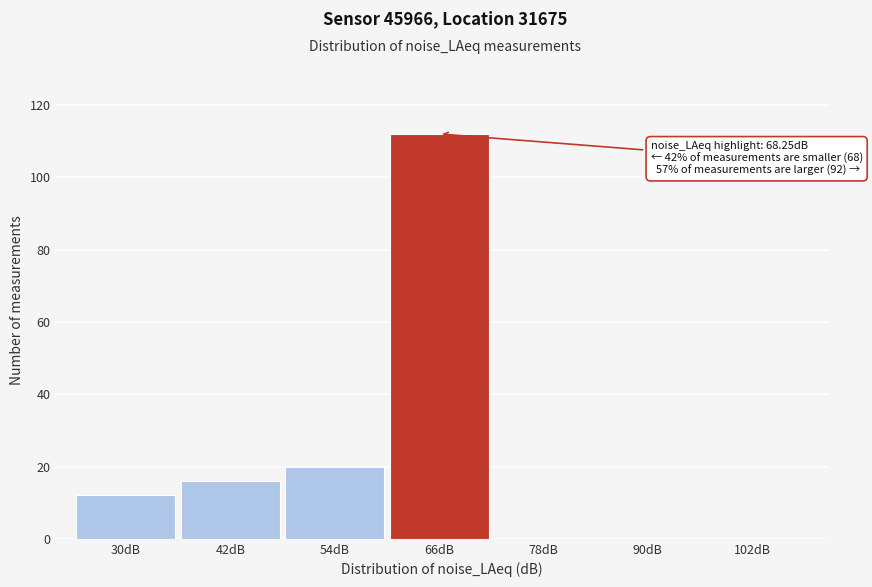

Reading left to right, extract all data points from this chart.

30dB=12	42dB=16	54dB=20	66dB=112	78dB=0	90dB=0	102dB=0